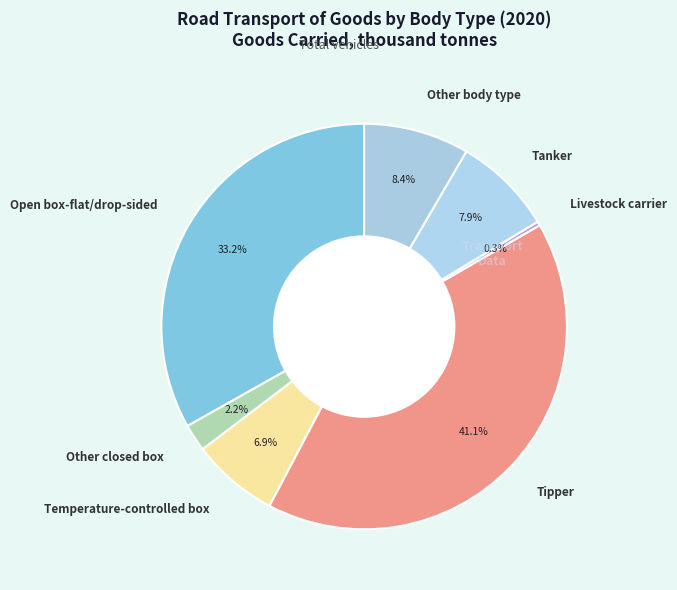

Count the number of slices in the pie.

7